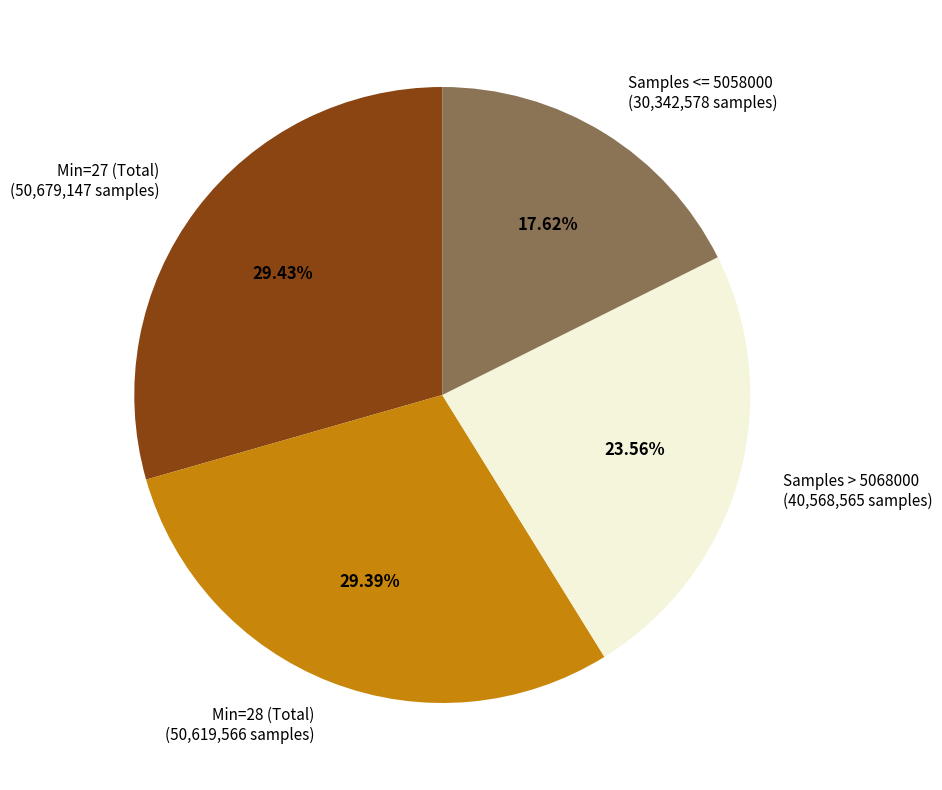

Does any single category account for the majority?

No